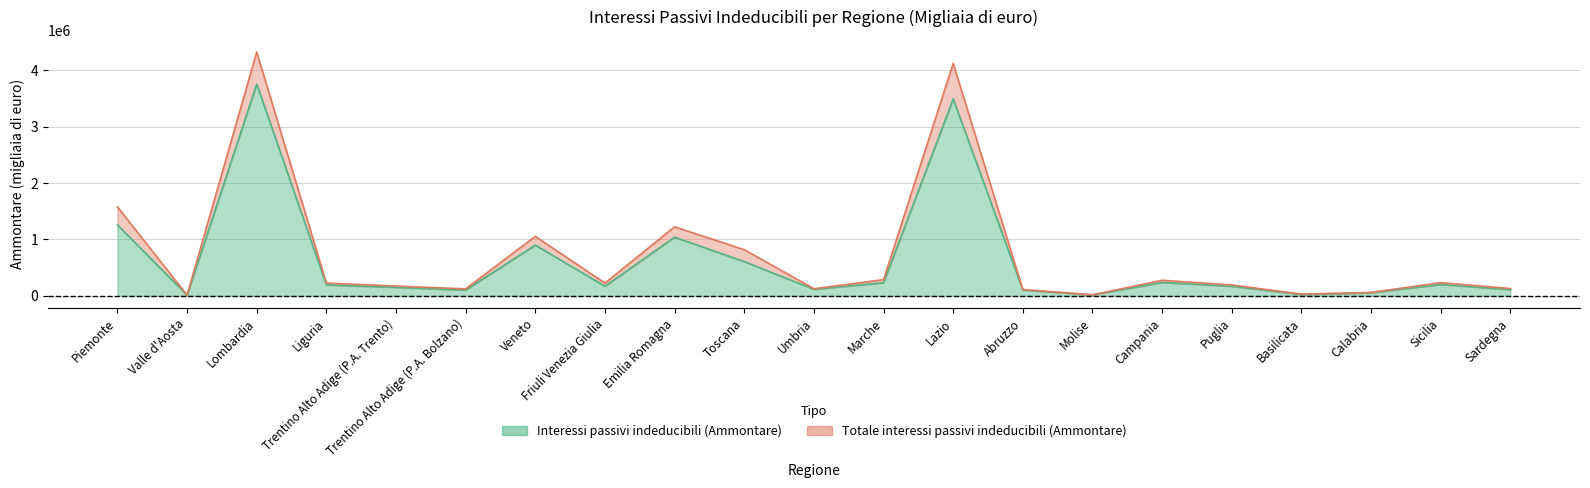

What is the value of the Interessi passivi indeducibili (Ammontare) point at the 17th from the left?

169511